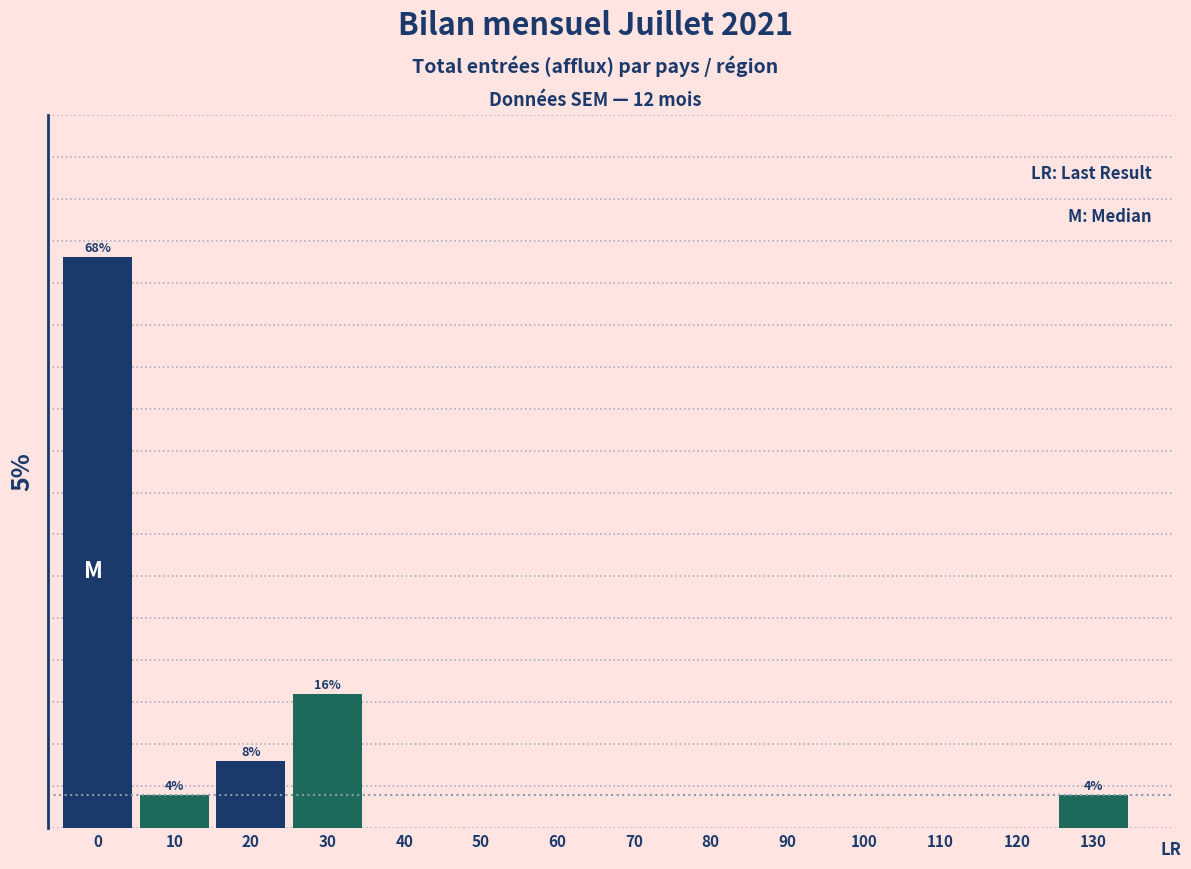

Are the bars horizontal?

No